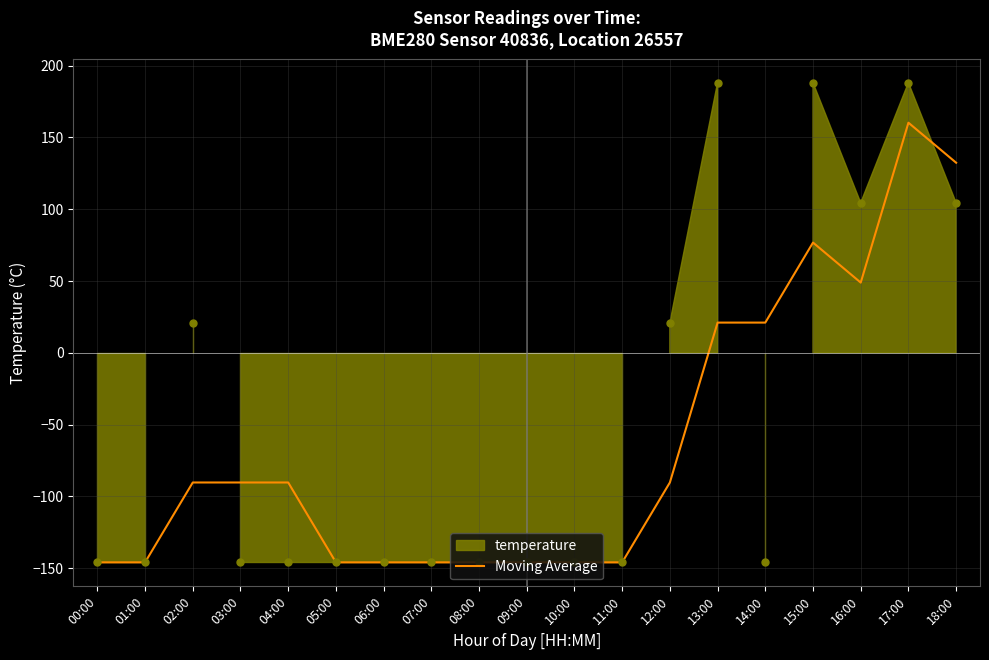

What is the change in value from 00:00 to 16:00?

+194.9